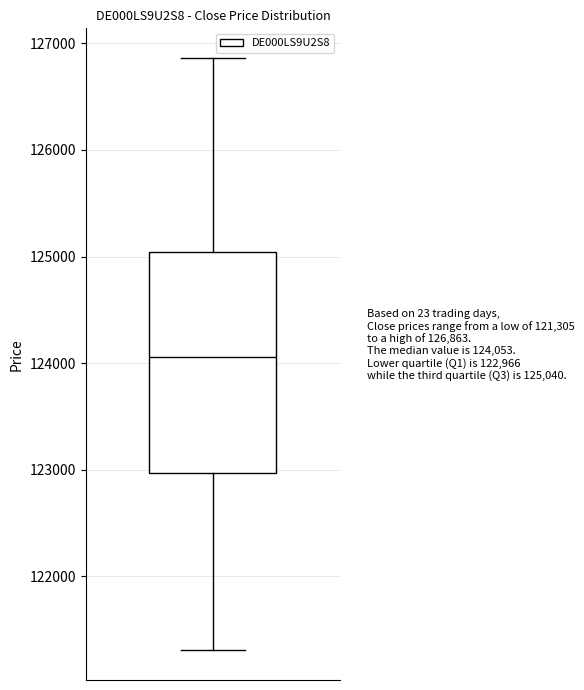

Read this box plot against the y-axis: the position of the median line, the range covered by the box, and the ends of both whiskers. The values are not printed on the chart, so give them approximately, as read against the axis.

median 124100, box 123000 to 125000, whiskers 121300 to 126900